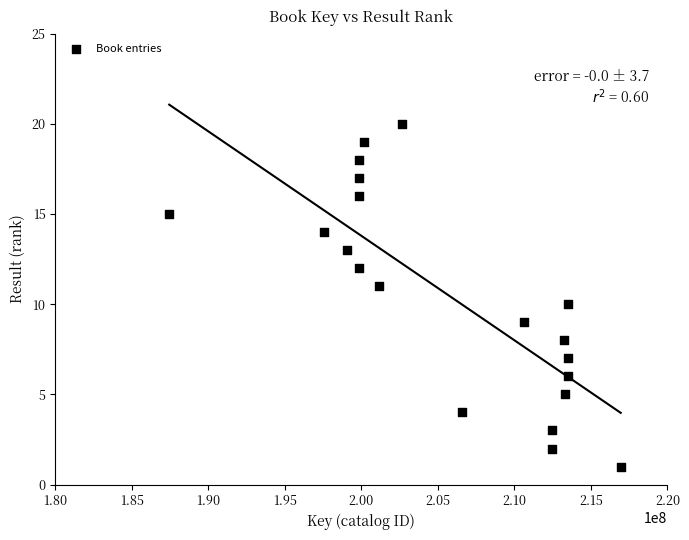

What is the range of X values (max minus min)?

29503130